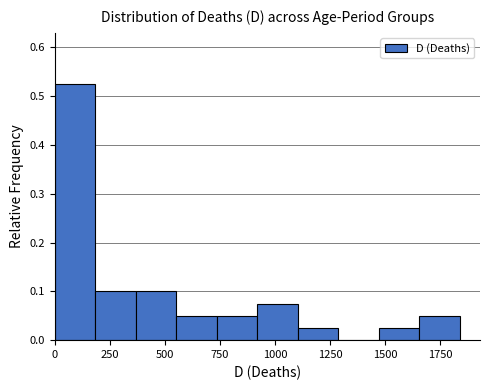

Around what value on the x-axis is the tallest bar? Give the approximate position of its centre, as read against the axis.

100